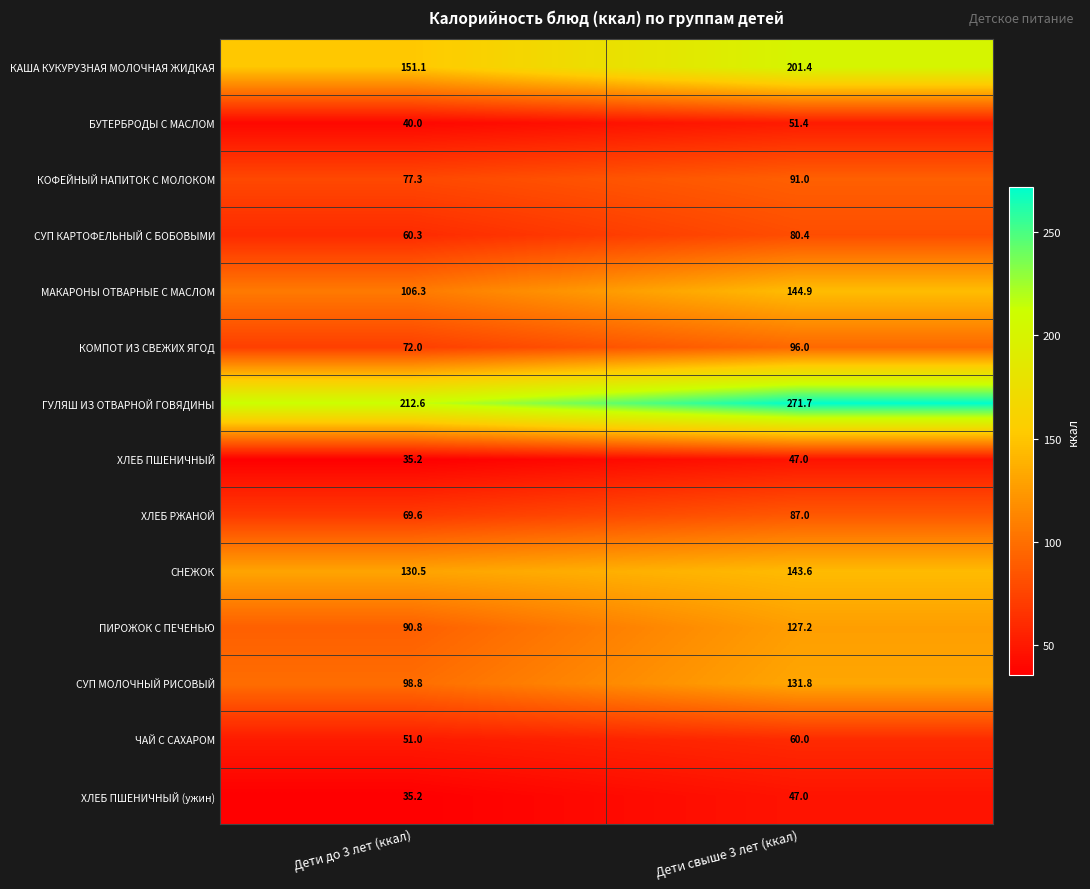

Reading left to right, list all the values displayed in this chart.

КАША КУКУРУЗНАЯ МОЛОЧНАЯ ЖИДКАЯ: Дети до 3 лет (ккал)=151.1	Дети свыше 3 лет (ккал)=201.4
БУТЕРБРОДЫ С МАСЛОМ: Дети до 3 лет (ккал)=40.0	Дети свыше 3 лет (ккал)=51.4
КОФЕЙНЫЙ НАПИТОК С МОЛОКОМ: Дети до 3 лет (ккал)=77.3	Дети свыше 3 лет (ккал)=91.0
СУП КАРТОФЕЛЬНЫЙ С БОБОВЫМИ: Дети до 3 лет (ккал)=60.3	Дети свыше 3 лет (ккал)=80.4
МАКАРОНЫ ОТВАРНЫЕ С МАСЛОМ: Дети до 3 лет (ккал)=106.3	Дети свыше 3 лет (ккал)=144.9
КОМПОТ ИЗ СВЕЖИХ ЯГОД: Дети до 3 лет (ккал)=72.0	Дети свыше 3 лет (ккал)=96.0
ГУЛЯШ ИЗ ОТВАРНОЙ ГОВЯДИНЫ: Дети до 3 лет (ккал)=212.6	Дети свыше 3 лет (ккал)=271.7
ХЛЕБ ПШЕНИЧНЫЙ: Дети до 3 лет (ккал)=35.2	Дети свыше 3 лет (ккал)=47.0
ХЛЕБ РЖАНОЙ: Дети до 3 лет (ккал)=69.6	Дети свыше 3 лет (ккал)=87.0
СНЕЖОК: Дети до 3 лет (ккал)=130.5	Дети свыше 3 лет (ккал)=143.6
ПИРОЖОК С ПЕЧЕНЬЮ: Дети до 3 лет (ккал)=90.8	Дети свыше 3 лет (ккал)=127.2
СУП МОЛОЧНЫЙ РИСОВЫЙ: Дети до 3 лет (ккал)=98.8	Дети свыше 3 лет (ккал)=131.8
ЧАЙ С САХАРОМ: Дети до 3 лет (ккал)=51.0	Дети свыше 3 лет (ккал)=60.0
ХЛЕБ ПШЕНИЧНЫЙ (ужин): Дети до 3 лет (ккал)=35.2	Дети свыше 3 лет (ккал)=47.0